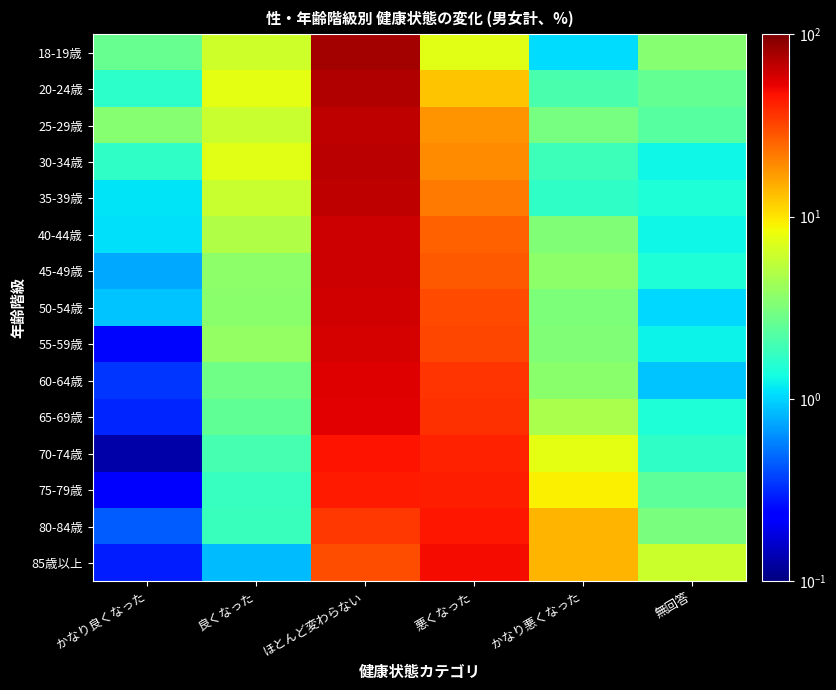

List the series in order of their peak value, highest first.

18-19歳, 20-24歳, 30-34歳, 35-39歳, 25-29歳, 40-44歳, 45-49歳, 50-54歳, 55-59歳, 60-64歳, 65-69歳, 85歳以上, 70-74歳, 80-84歳, 75-79歳